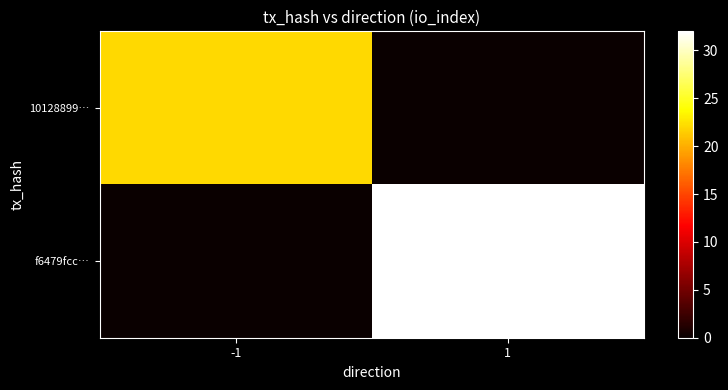

At how many categories does at least one series exceed 11?

2